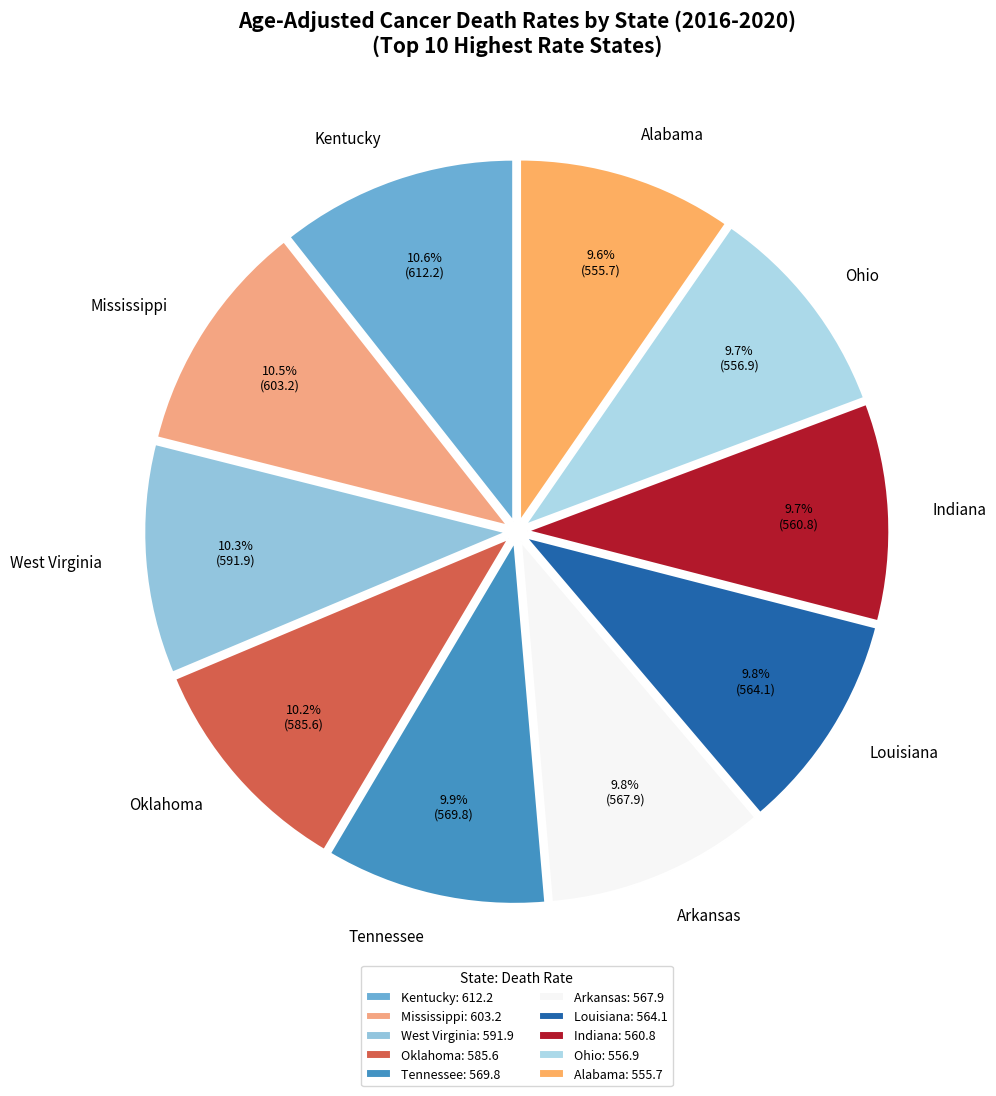

Does any single category account for the majority?

No